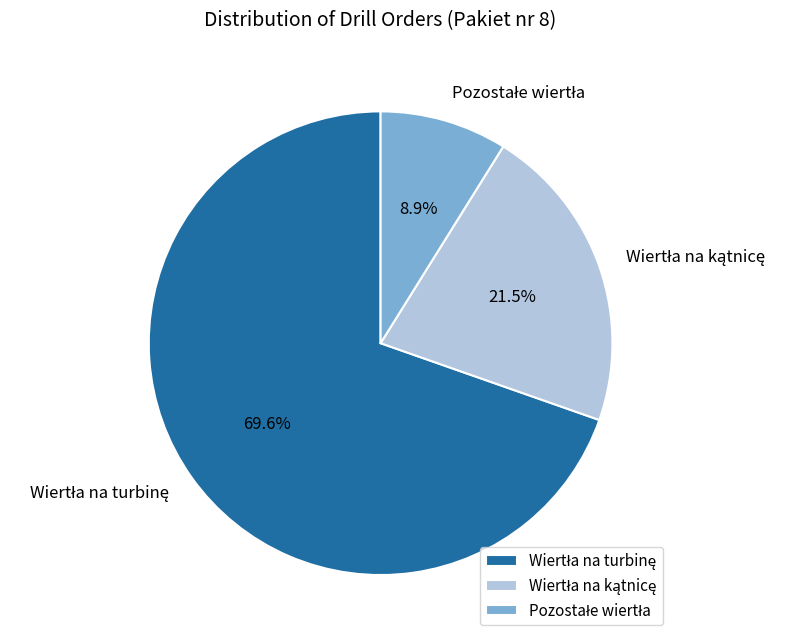

Does any single category account for the majority?

Yes